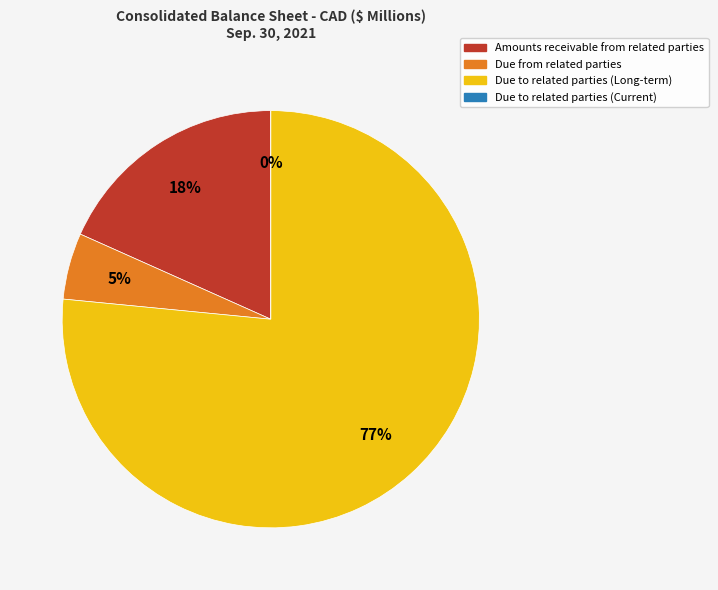

Between Due to related parties (Long-term) and Amounts receivable from related parties, which is larger?

Due to related parties (Long-term)